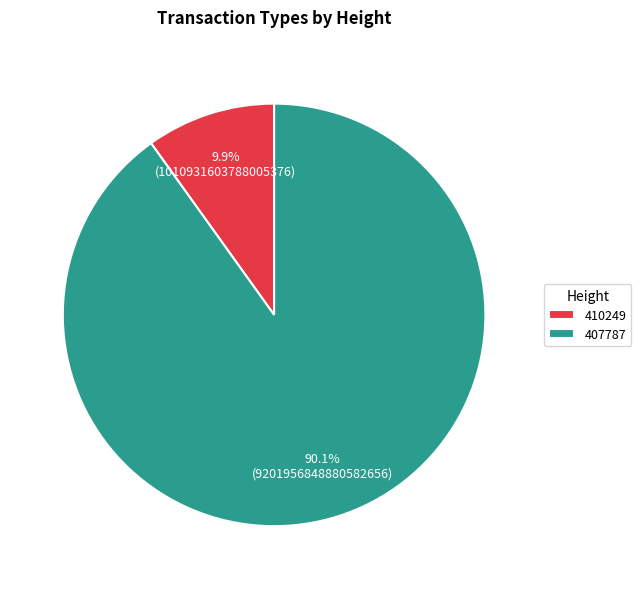

How many slices are in this pie chart?

2